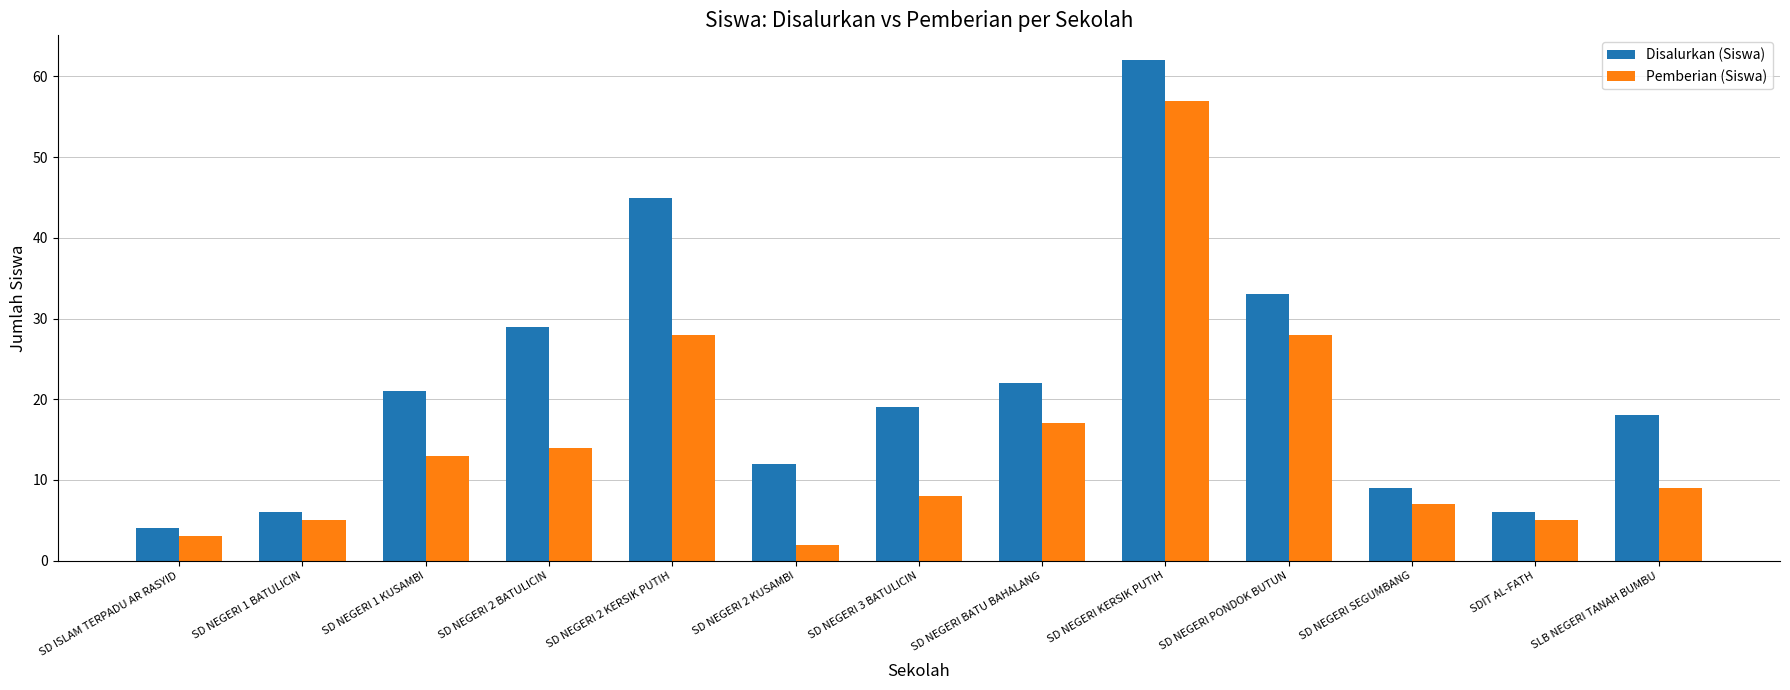

Does the chart contain stacked bars?

No